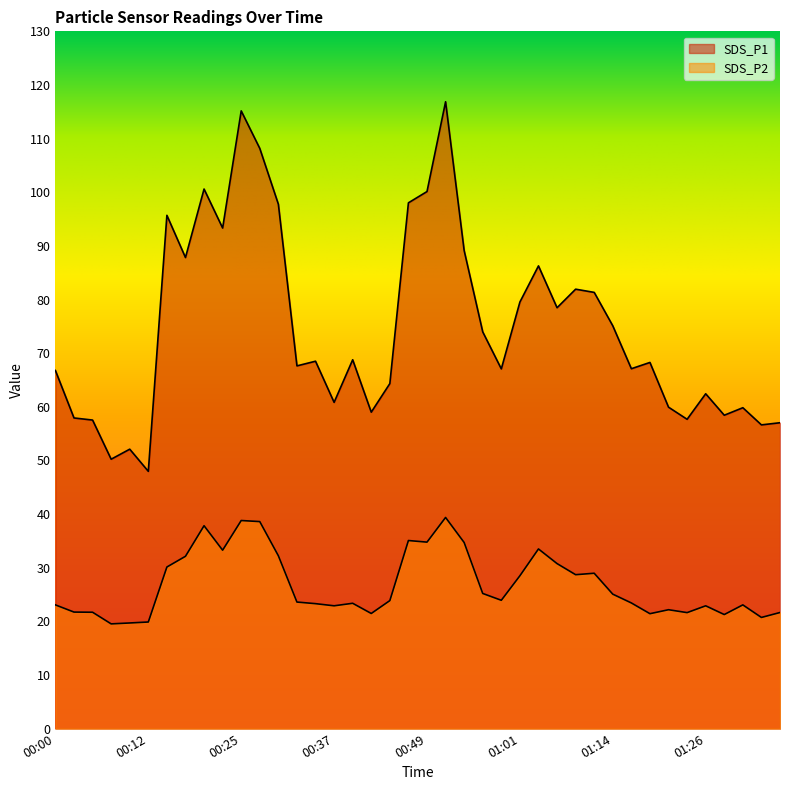

True or false: SDS_P1 has a value of 93.3 at 00:22.

True